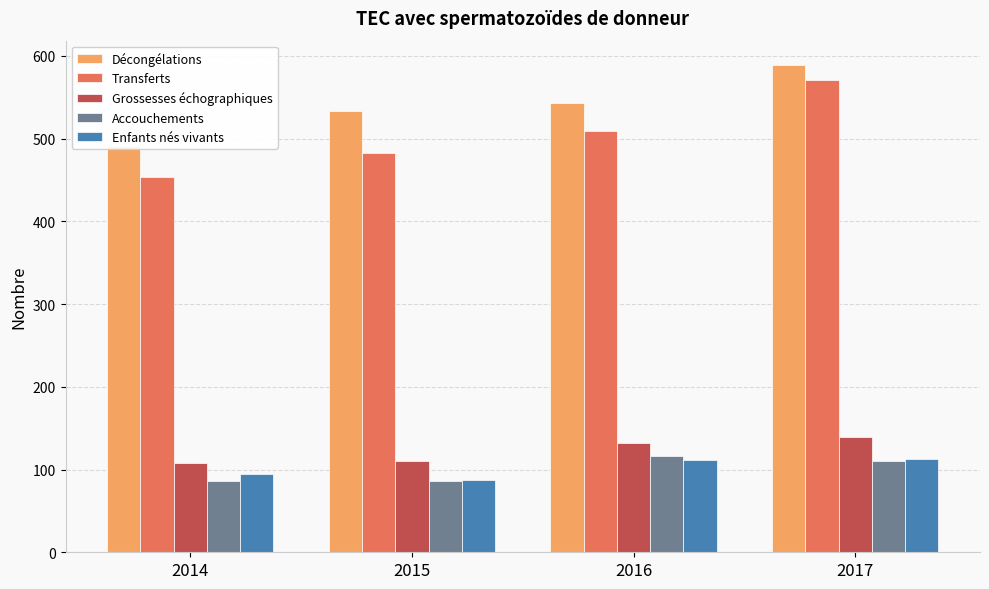

At 2017, list the series in order from smallest to largest.

Accouchements, Enfants nés vivants, Grossesses échographiques, Transferts, Décongélations